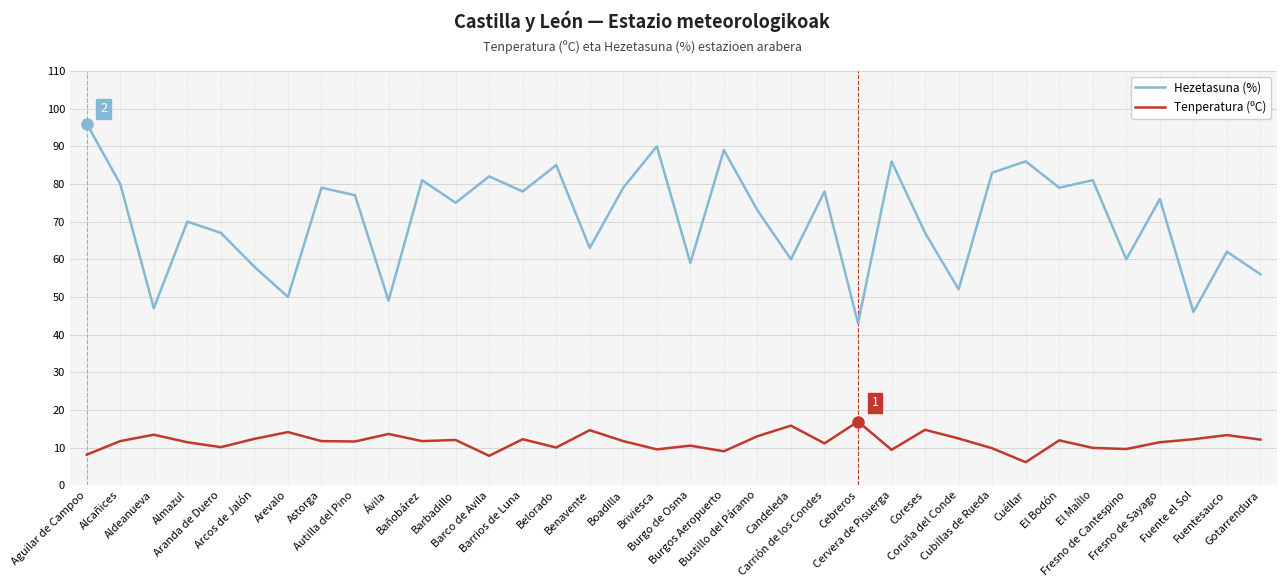

True or false: Tenperatura (ºC) and Hezetasuna (%) cross at least once.

False